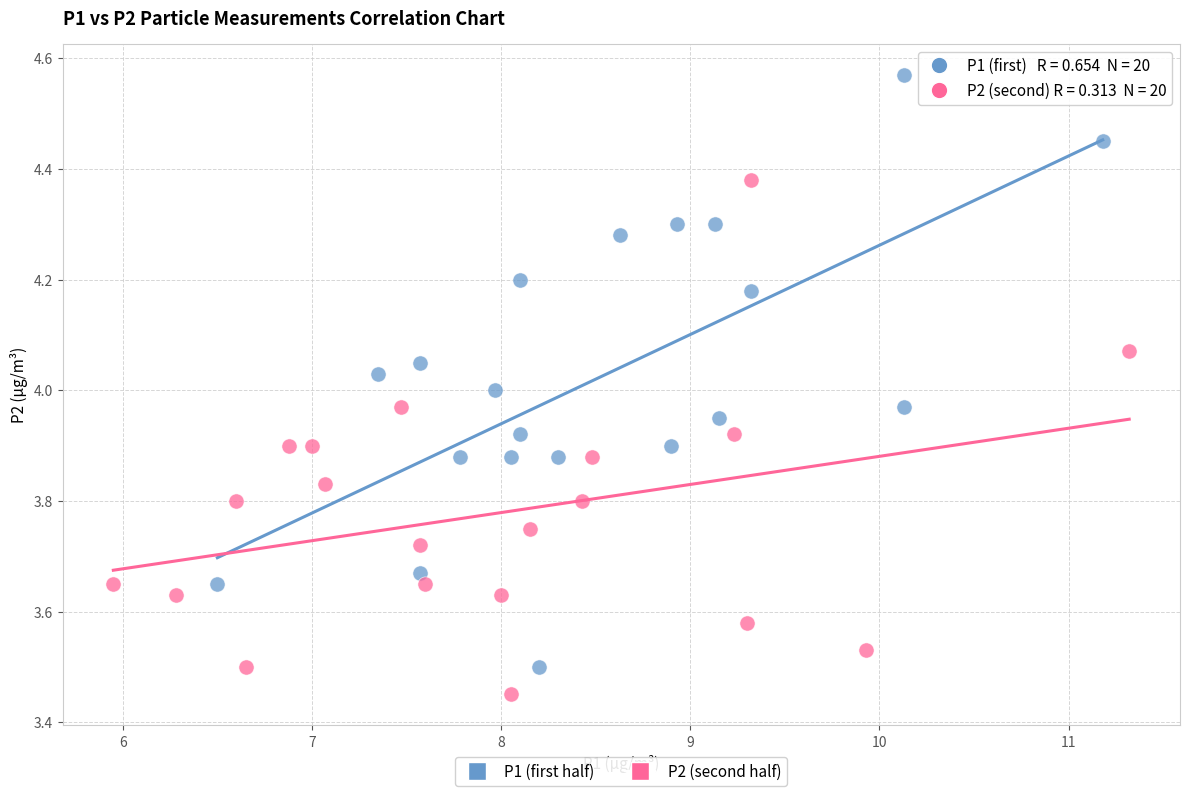

Which series contains the lowest Y value?

P2 (second half)